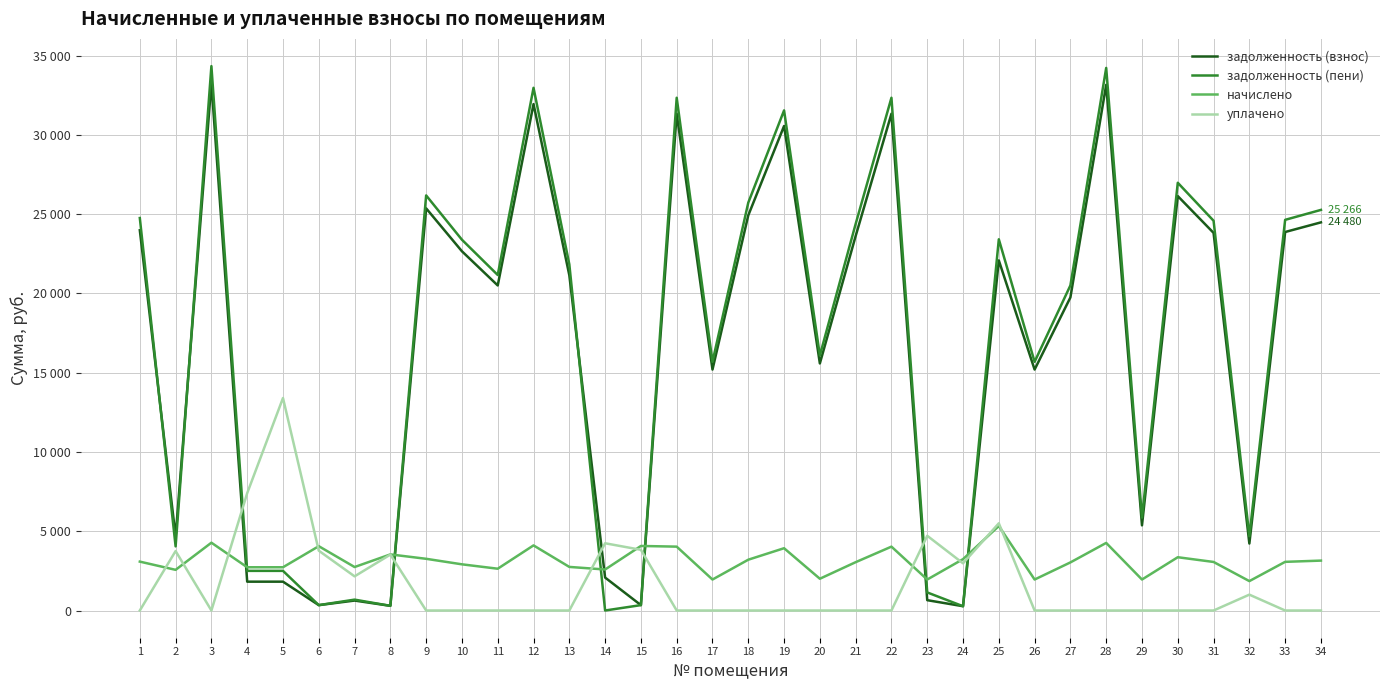

Which series has the largest range (max minus min)?

задолженность (пени)